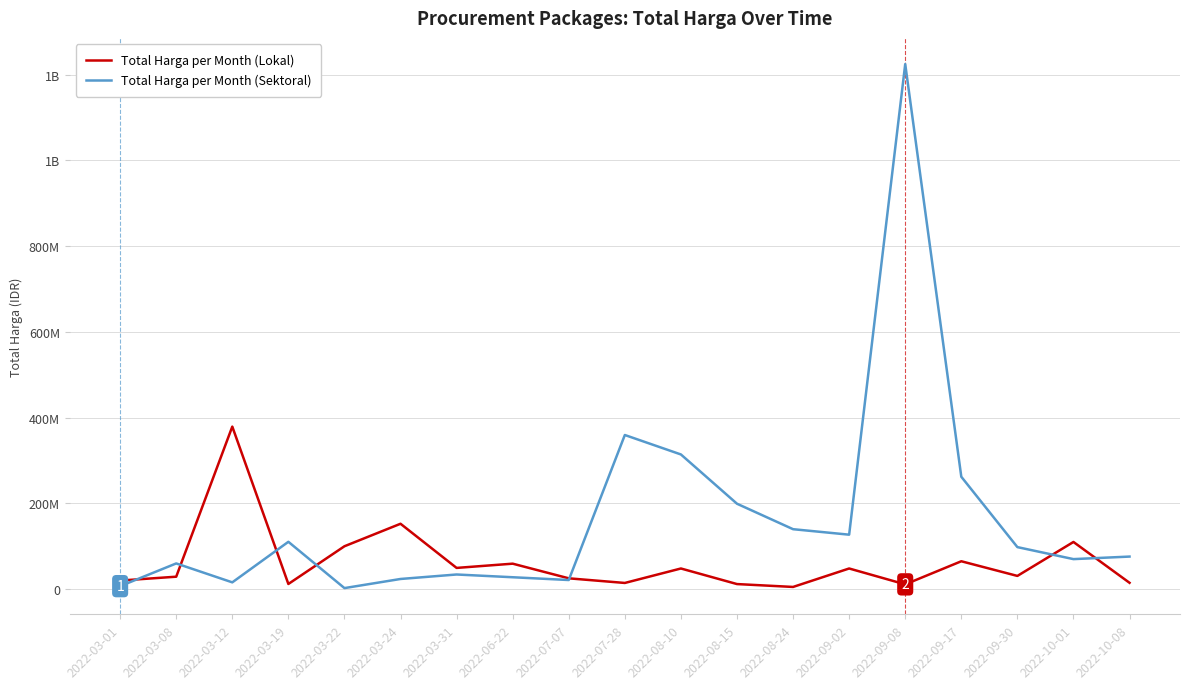

Is this an area chart (filled region under the line)?

No